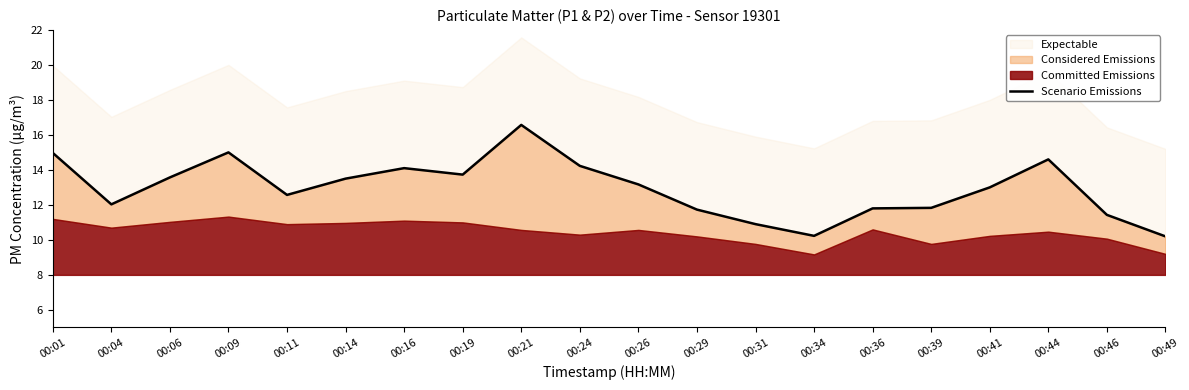

What is the change in value from 00:09 to 00:11?

-2.4